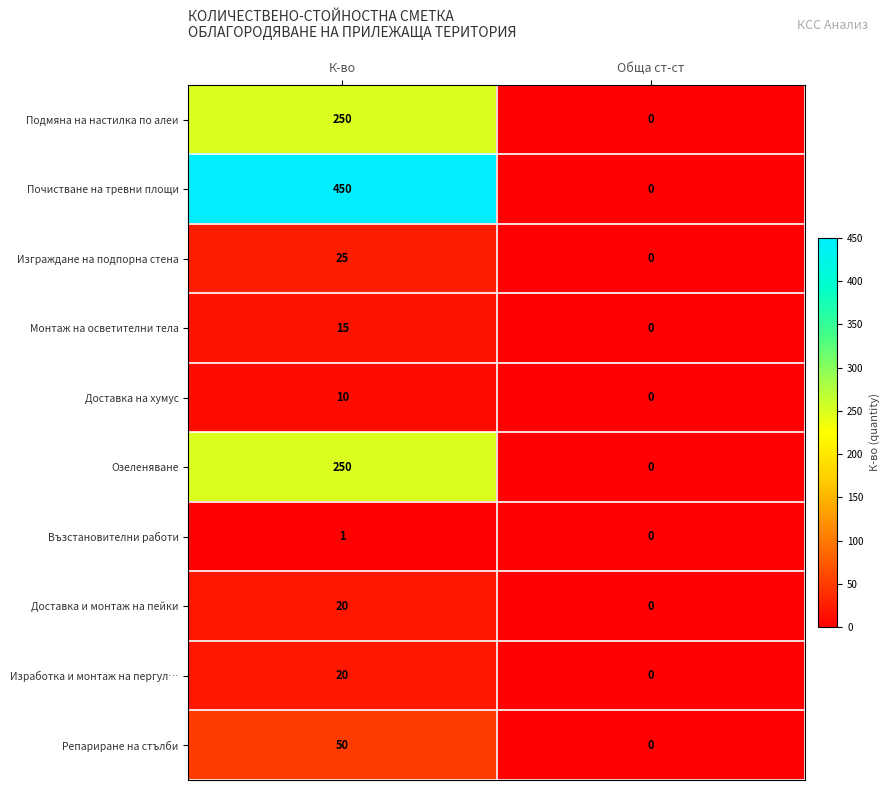

List the labels in order of Почистване на тревни площи value, largest first.

К-во, Обща ст-ст